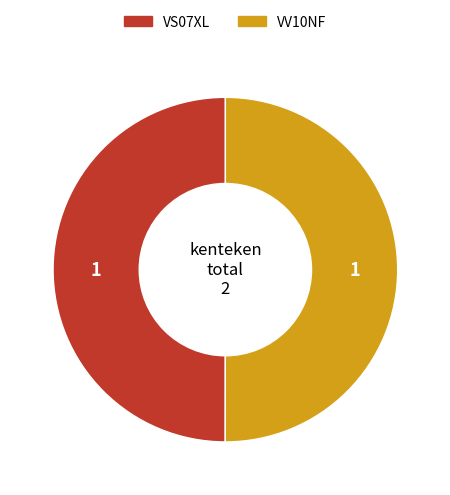

Is the sum of VV10NF and VS07XL greater than half?

Yes